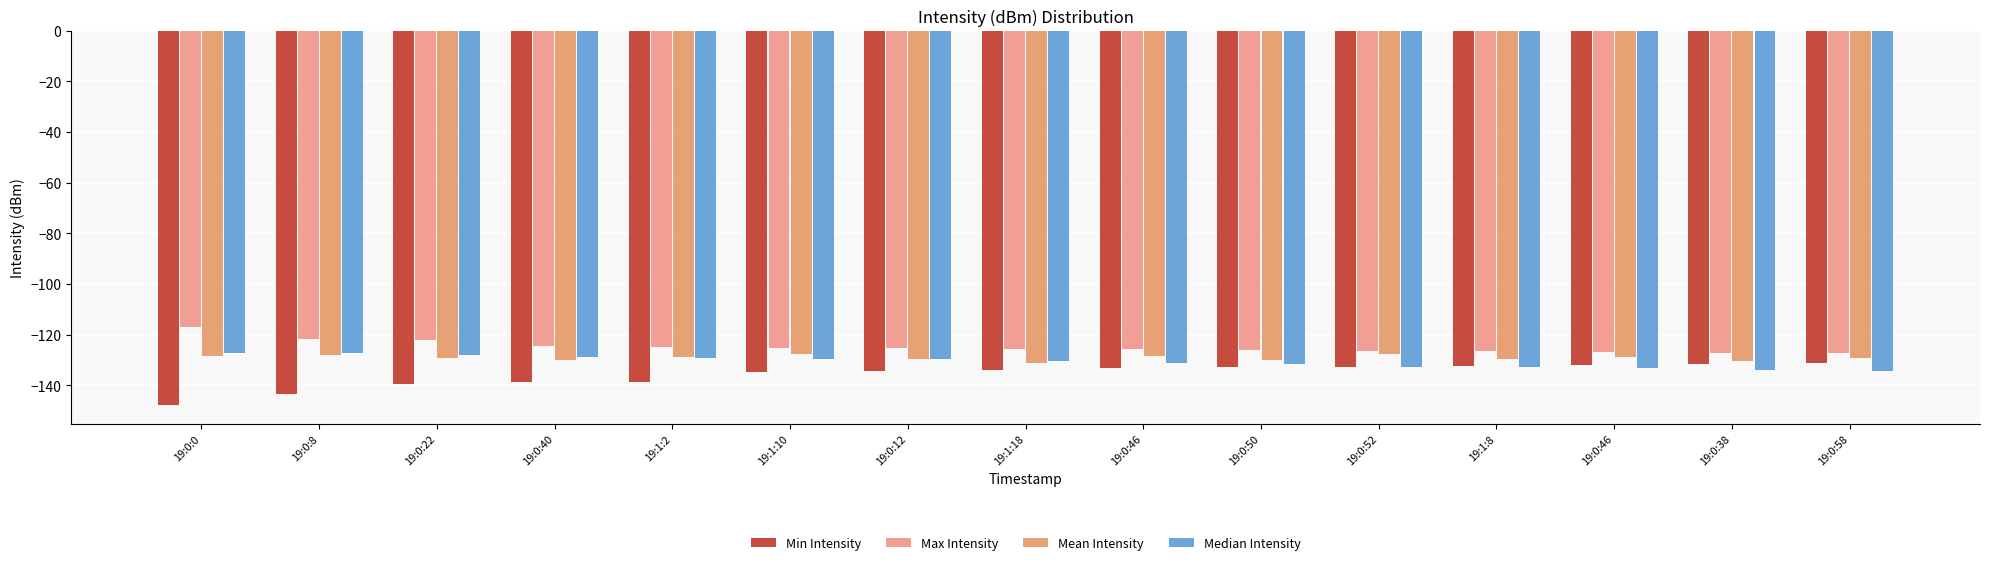

Which has a higher value, 19:0:52 or 19:0:12?

19:0:52